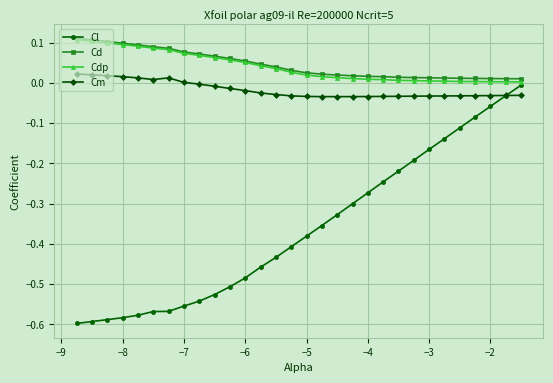

Which series has the widest spread of values?

Cl